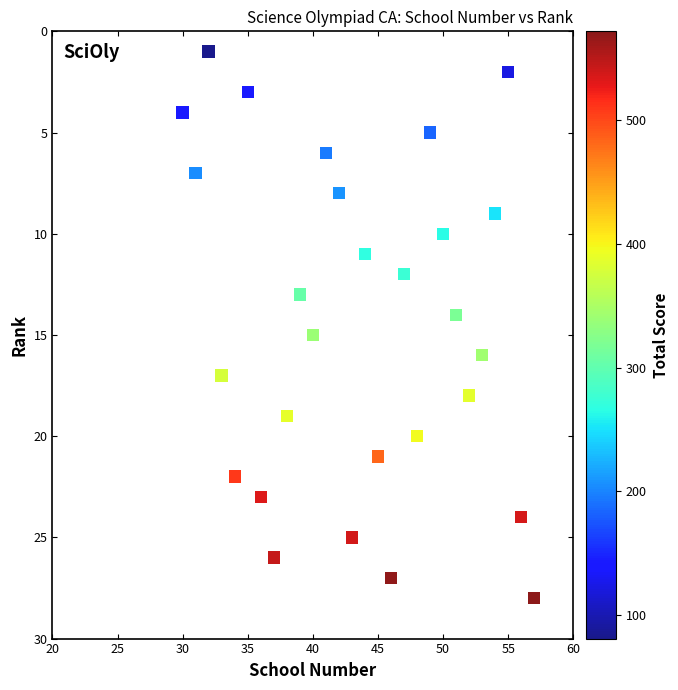

What is the range of X values (max minus min)?

27